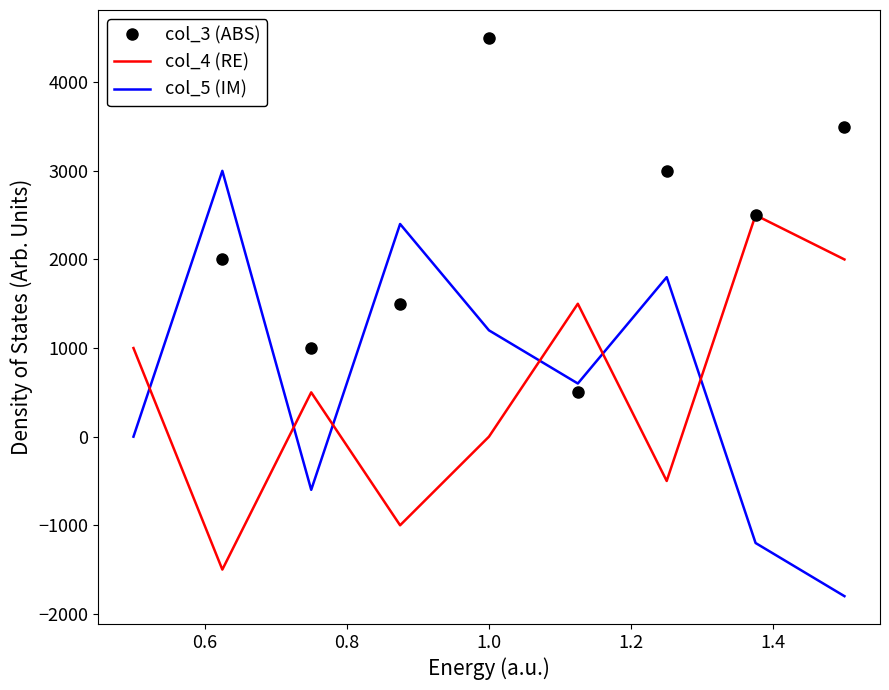

What is the difference between the maximum and minimum values in the col_5 (IM) series?

4800